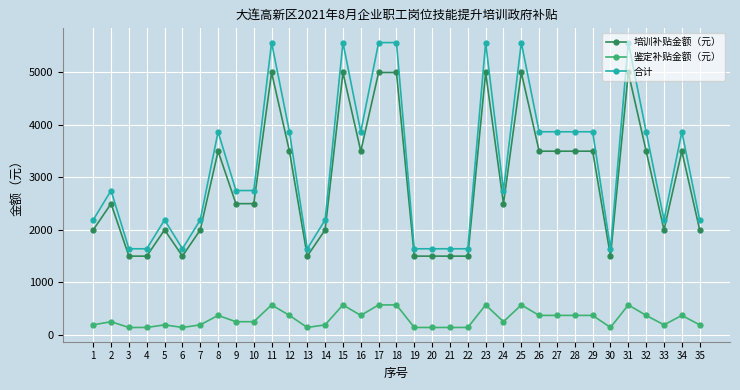

True or false: 鉴定补贴金额（元） and 培训补贴金额（元） intersect in this chart.

False